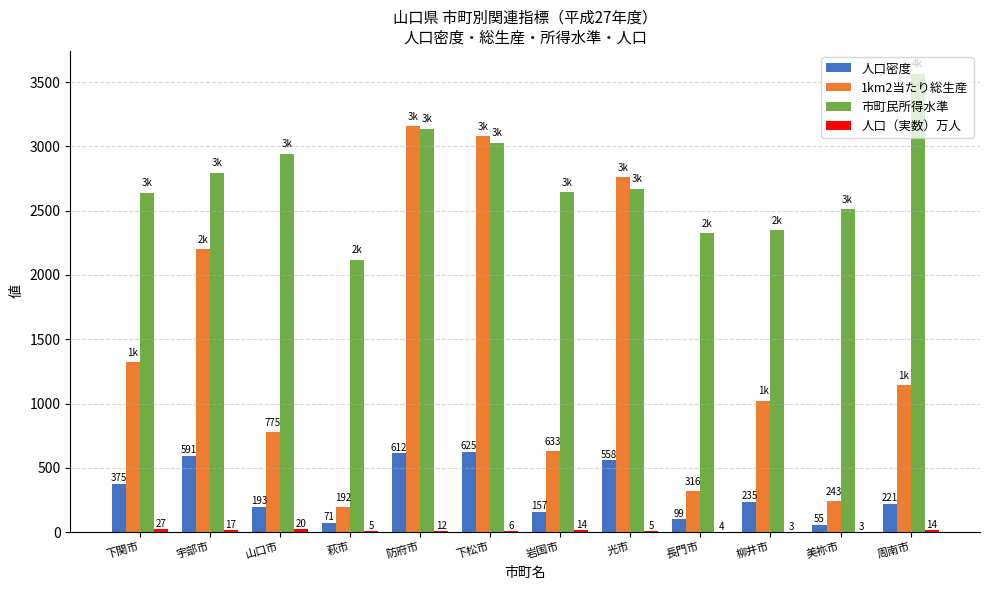

The value of 1km2当たり総生産 at 光市 is 2761.0. True or false?

True